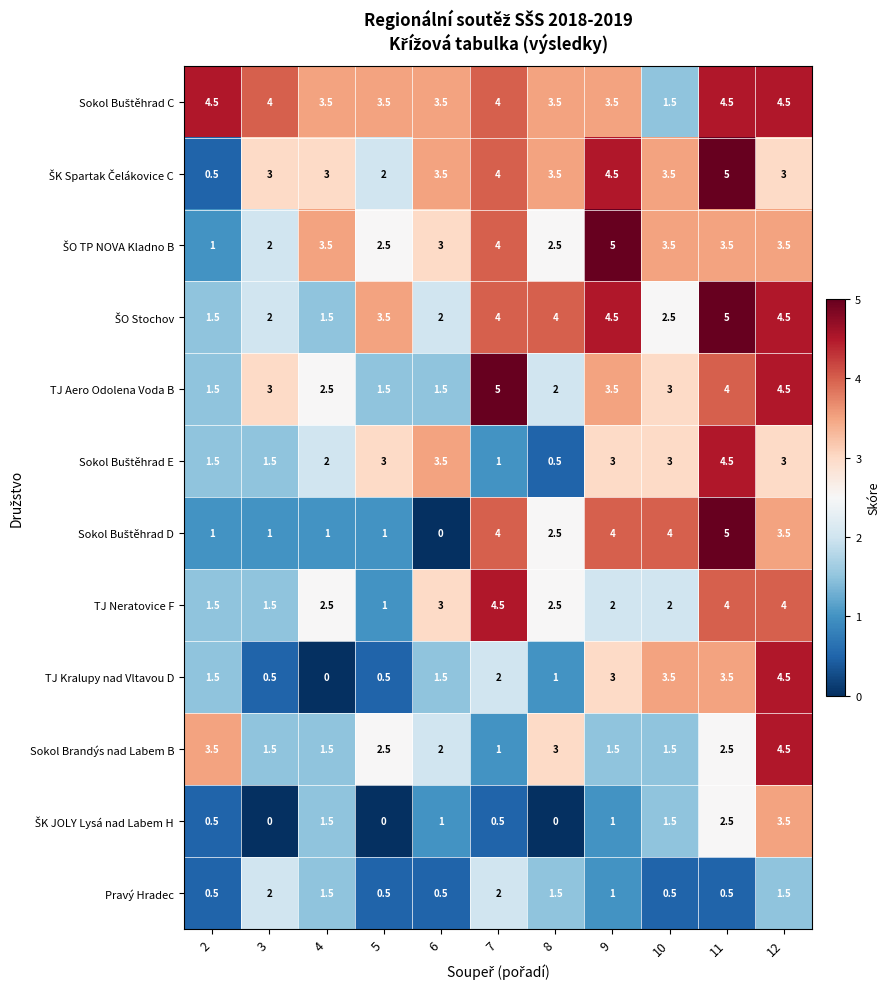

How many data points does each series have?

11